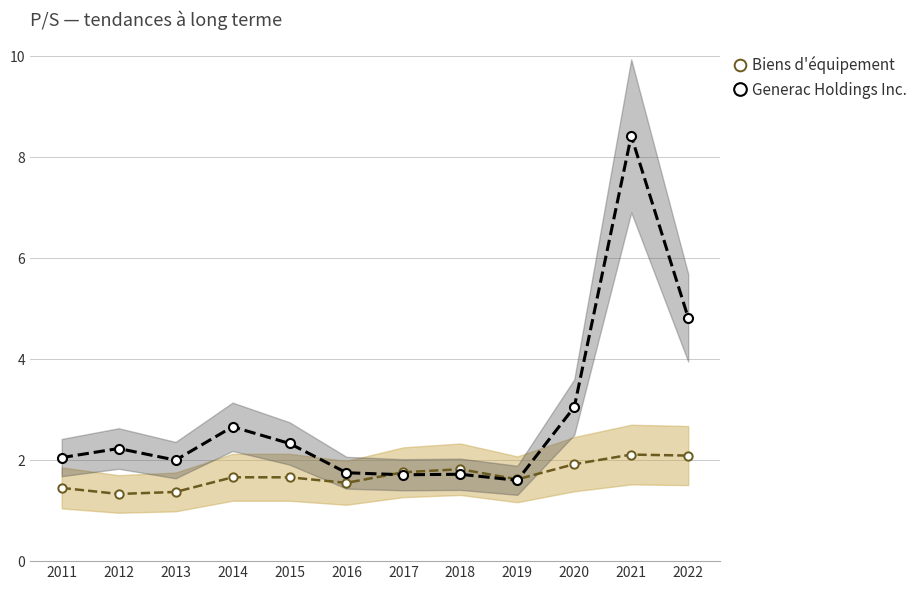

Is the value of Biens d'équipement at 2017 greater than the value of Generac Holdings Inc. at 2020?

No